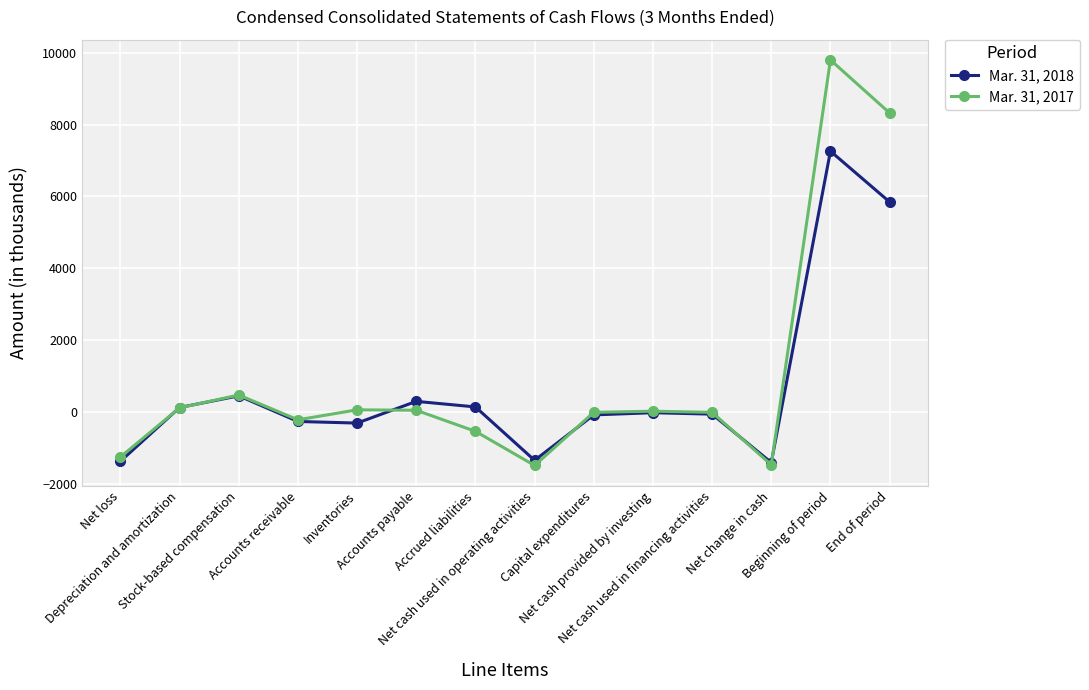

What is the label of the 12th point from the right?

Stock-based compensation